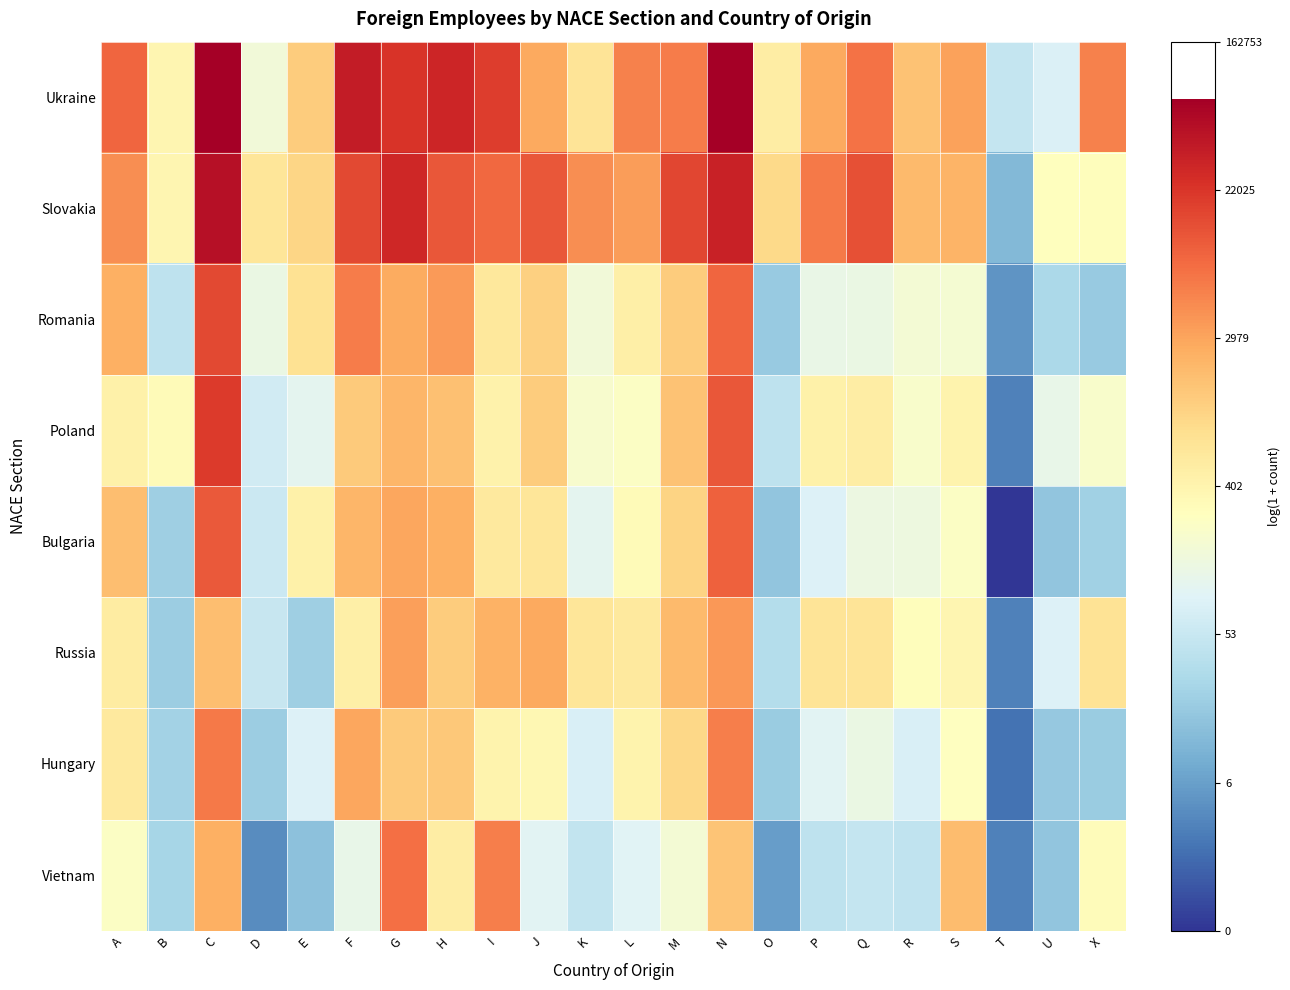

Reading left to right, transcribe all the data shown in this chart.

Ukraine: A=9.1	B=5.9	C=11.2	D=5.1	E=7.2	F=10.6	G=10.0	H=10.3	I=9.9	J=7.9	K=6.6	L=8.6	M=8.7	N=11.2	O=6.3	P=7.9	Q=8.9	R=7.4	S=8.0	T=3.9	U=4.4	X=8.6
Slovakia: A=8.4	B=6.0	C=10.8	D=6.5	E=7.0	F=9.6	G=10.3	H=9.4	I=9.1	J=9.4	K=8.4	L=8.1	M=9.7	N=10.4	O=6.8	P=8.8	Q=9.5	R=7.6	S=7.7	T=2.6	U=5.6	X=5.7
Romania: A=7.8	B=3.8	C=9.6	D=4.9	E=6.6	F=8.7	G=7.9	H=8.2	I=6.4	J=7.1	K=5.1	L=6.2	M=7.2	N=9.1	O=3.0	P=4.8	Q=4.9	R=5.2	S=5.3	T=1.8	U=3.4	X=3.0
Poland: A=6.1	B=5.8	C=9.9	D=4.2	E=4.7	F=7.2	G=7.6	H=7.4	I=6.1	J=7.2	K=5.3	L=5.5	M=7.4	N=9.4	O=3.8	P=6.1	Q=6.3	R=5.4	S=6.0	T=1.4	U=4.8	X=5.4
Bulgaria: A=7.5	B=3.1	C=9.3	D=4.0	E=6.1	F=7.7	G=8.0	H=7.8	I=6.4	J=6.5	K=4.7	L=5.8	M=7.0	N=9.2	O=2.9	P=4.4	Q=4.9	R=5.0	S=5.5	T=0.0	U=2.9	X=3.2
Russia: A=6.3	B=3.1	C=7.5	D=4.0	E=3.1	F=6.2	G=8.1	H=7.2	I=7.8	J=7.9	K=6.5	L=6.4	M=7.6	N=8.2	O=3.6	P=6.6	Q=6.5	R=5.7	S=6.0	T=1.4	U=4.5	X=6.6
Hungary: A=6.4	B=3.2	C=8.8	D=3.1	E=4.5	F=8.0	G=7.2	H=7.3	I=6.0	J=5.9	K=4.4	L=6.0	M=6.9	N=8.7	O=3.0	P=4.6	Q=4.9	R=4.4	S=5.6	T=1.1	U=2.9	X=3.0
Vietnam: A=5.5	B=3.3	C=7.8	D=1.6	E=2.8	F=4.8	G=8.9	H=6.2	I=8.7	J=4.6	K=3.9	L=4.6	M=5.2	N=7.4	O=1.9	P=3.8	Q=3.9	R=3.9	S=7.5	T=1.4	U=2.9	X=5.7